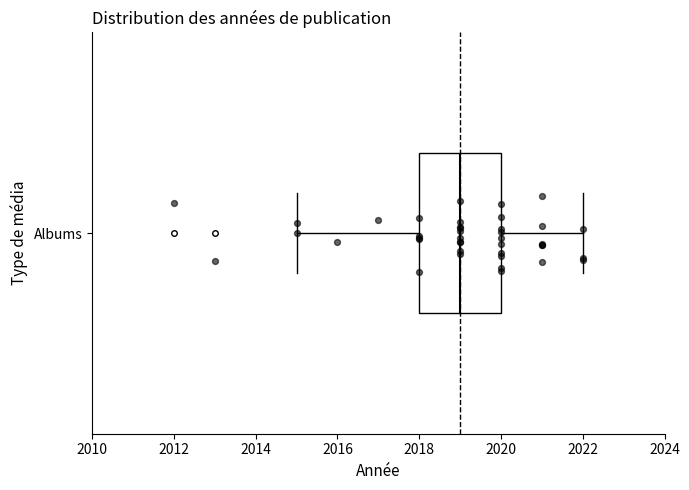

Where is the left edge of the box for Albums on the x-axis? The values are not printed on the chart, so give them approximately, as read against the axis.

2018